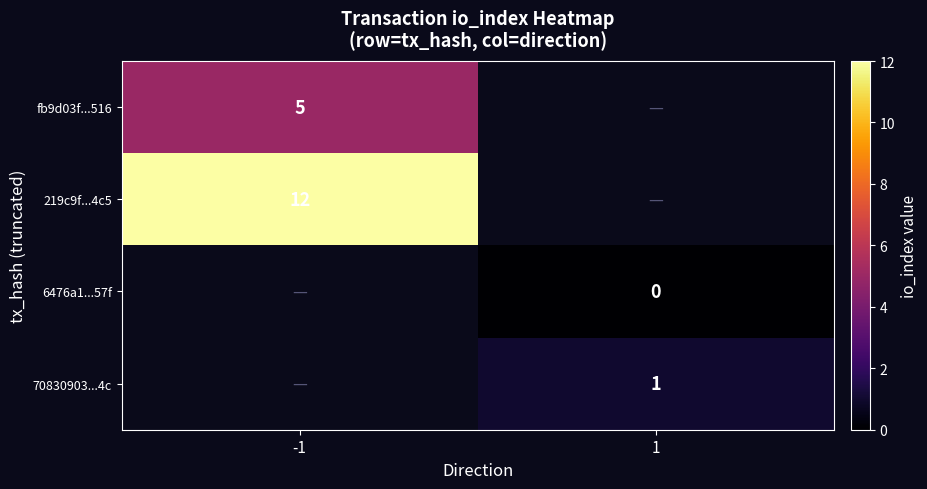

True or false: fb9d03f...516 has a value of 5 at -1.

True